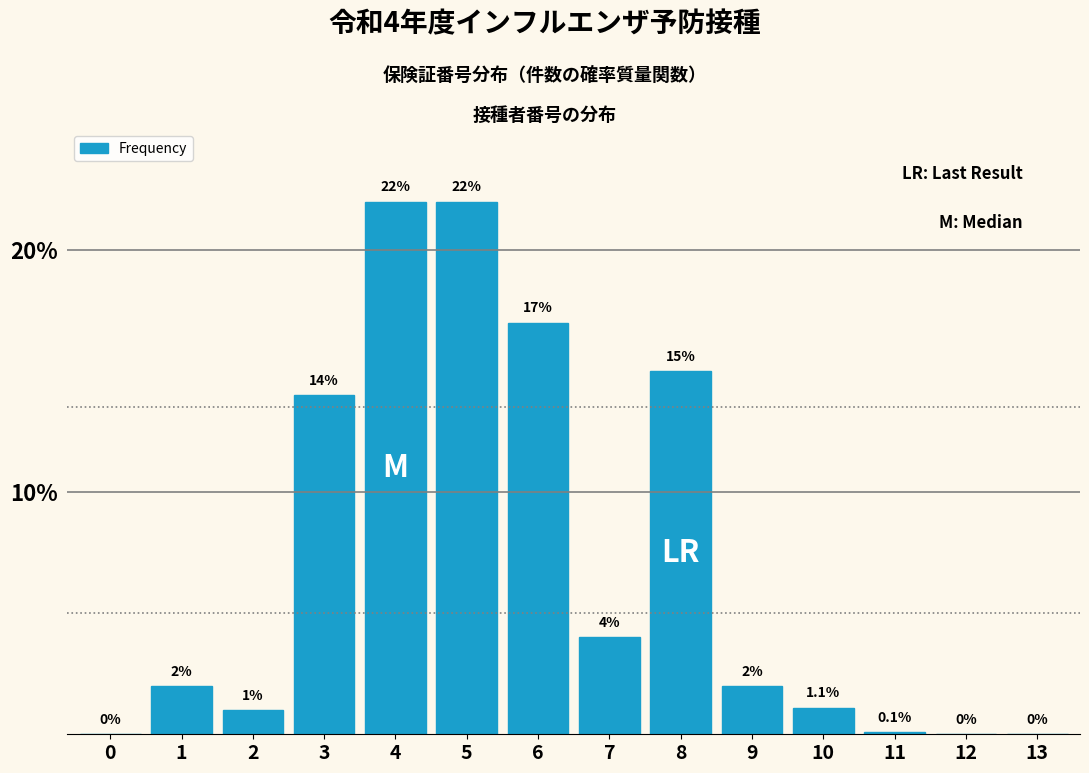

Reading left to right, extract all data points from this chart.

0=0.0	1=2.0	2=1.0	3=14.0	4=22.0	5=22.0	6=17.0	7=4.0	8=15.0	9=2.0	10=1.1	11=0.1	12=0.0	13=0.0